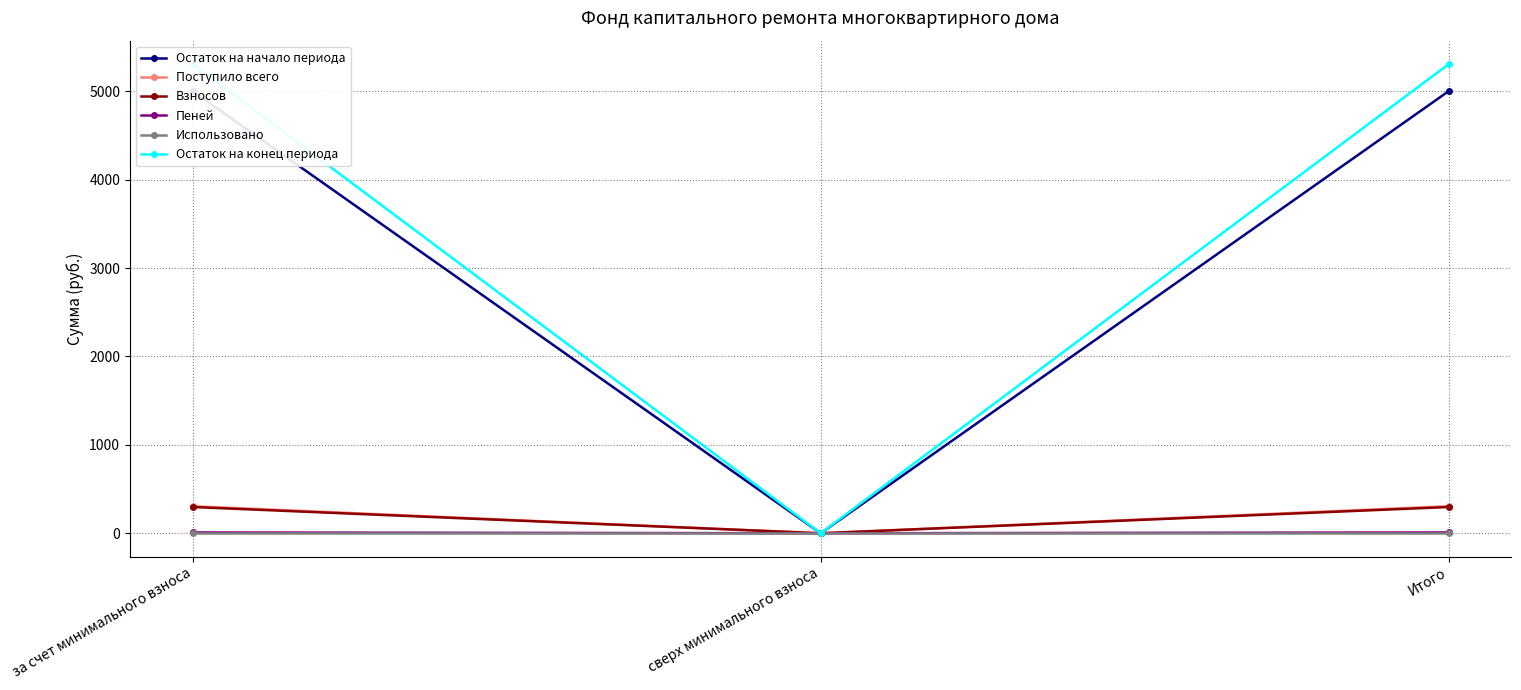

Reading left to right, transcribe all the data shown in this chart.

Остаток на начало периода: 5001.2	0.0	5001.2
Поступило всего: 306.0	0.0	306.0
Взносов: 296.8	0.0	296.8
Пеней: 9.2	0.0	9.2
Использовано: 0.0	0.0	0.0
Остаток на конец периода: 5307.2	0.0	5307.2